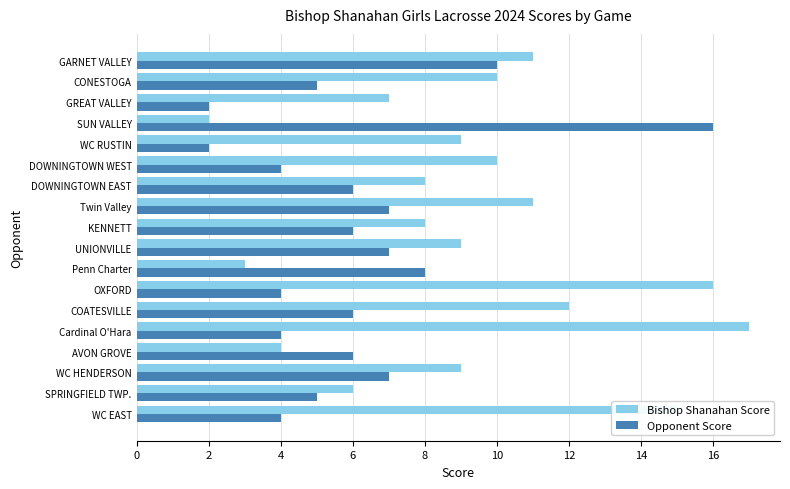

List the series in order of their peak value, highest first.

Bishop Shanahan Score, Opponent Score